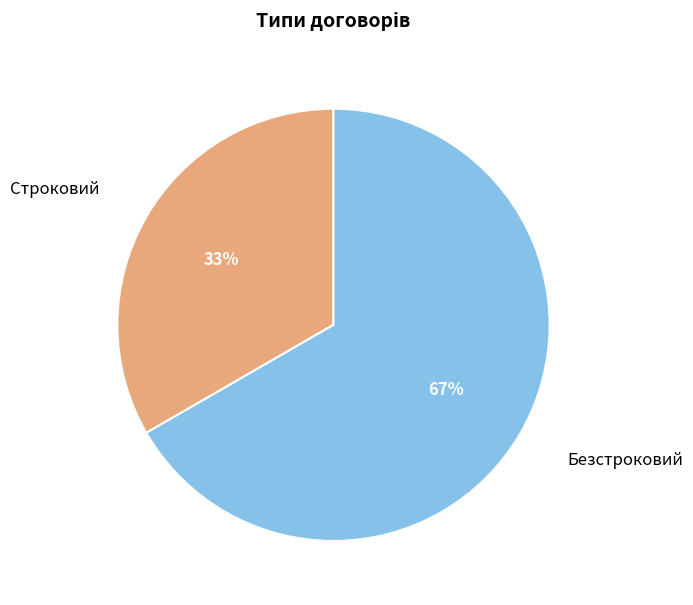

What percentage is the Безстроковий slice, to the nearest percent?

67%